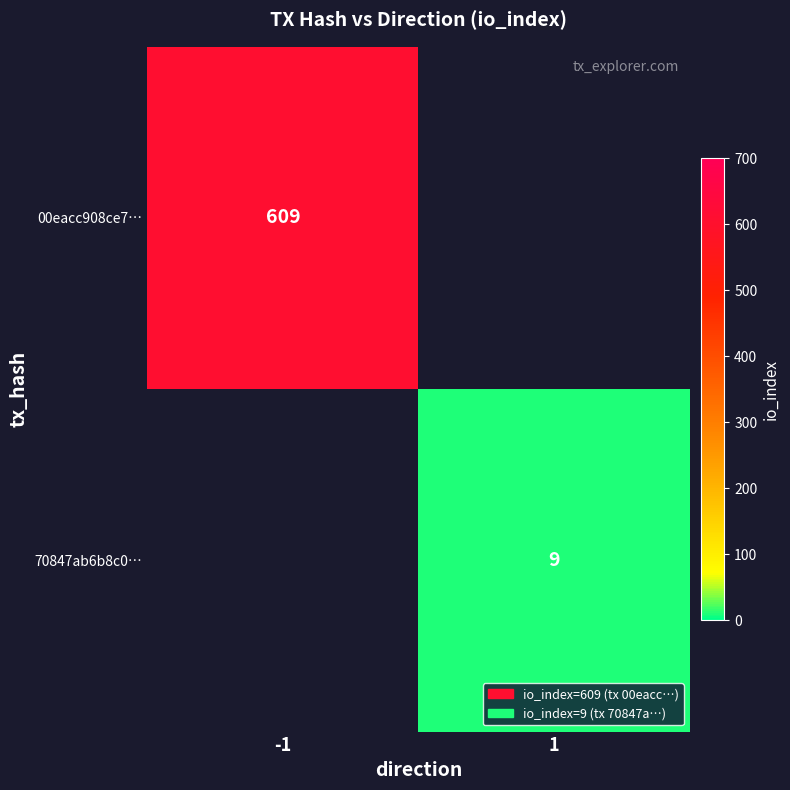

What is the maximum value shown in the chart?

609.0